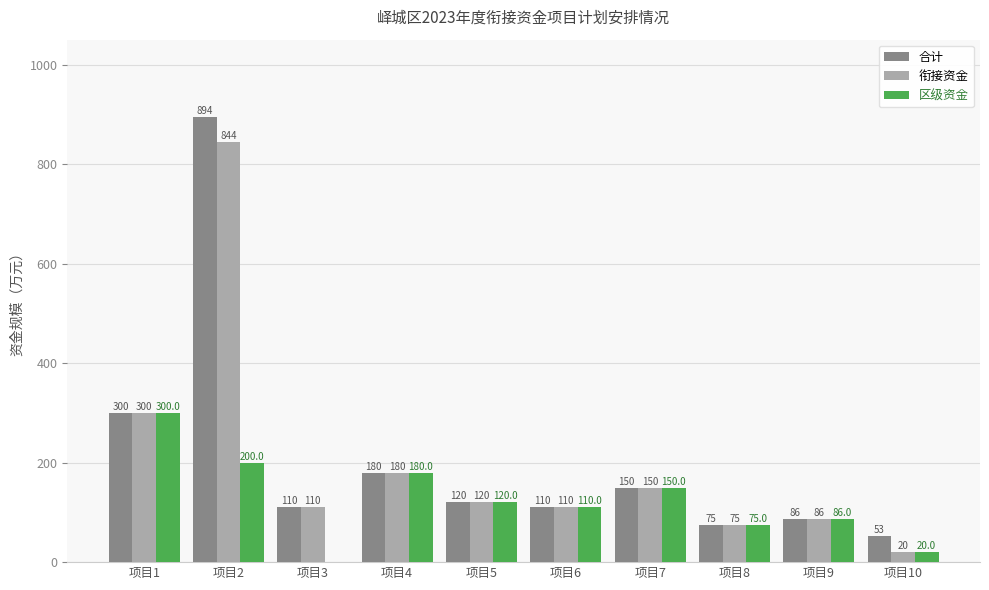

How many distinct data groups are displayed?

3